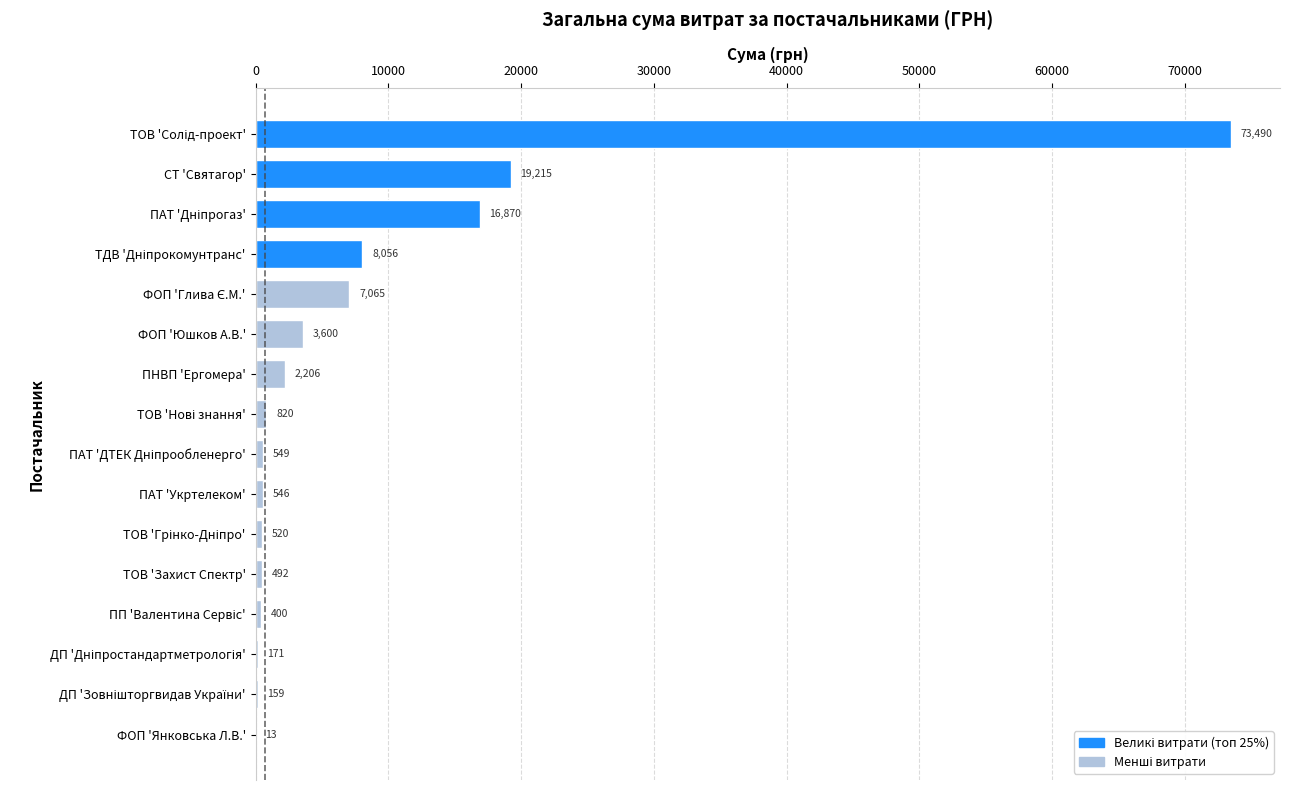

Where is the data nearest to the value 36751?

СТ 'Святагор'